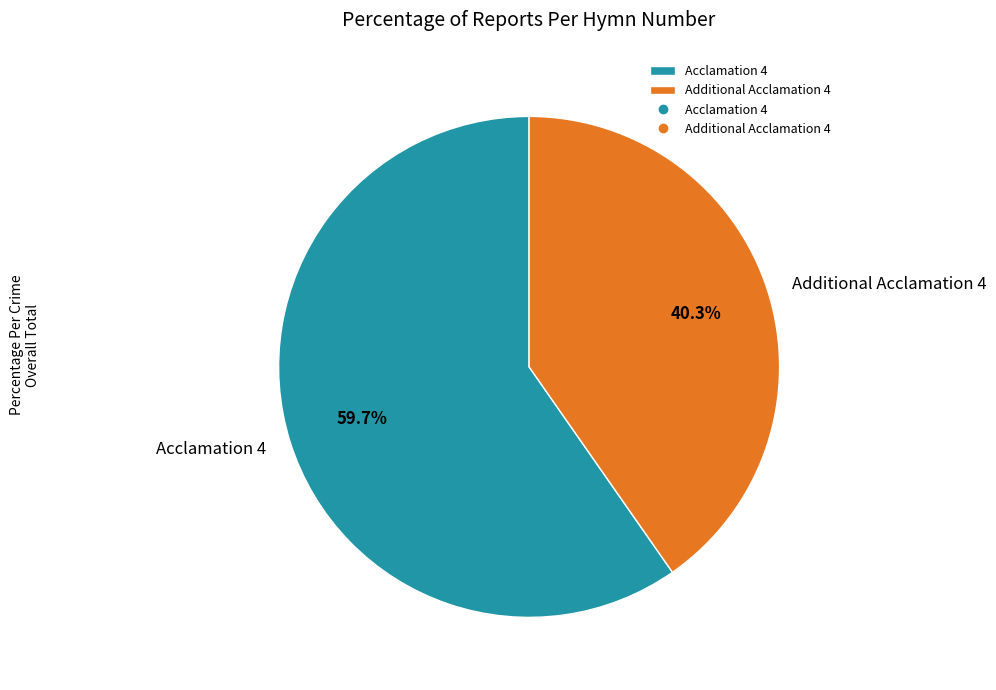

What percentage is the Additional Acclamation 4 slice, to the nearest percent?

40%